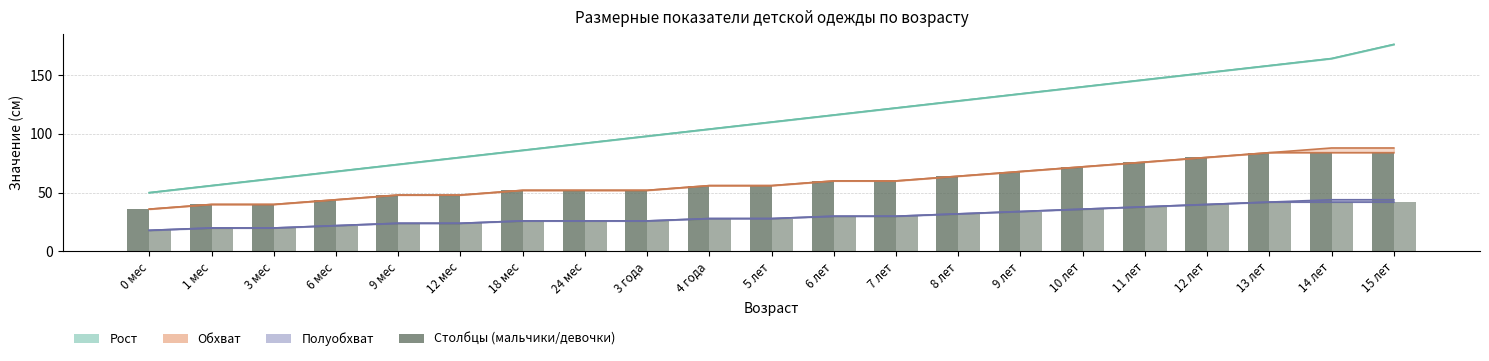

At which label does Полуобхват (девочки) first exceed 28?

6 лет